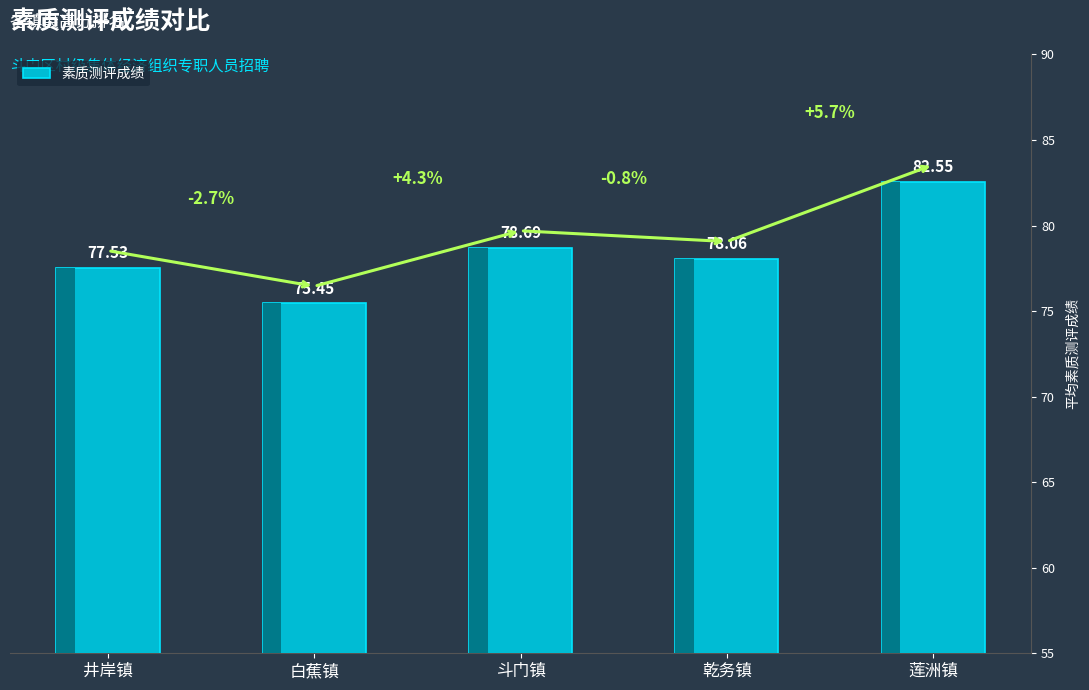

What is the label of the 3rd bar from the left?

斗门镇